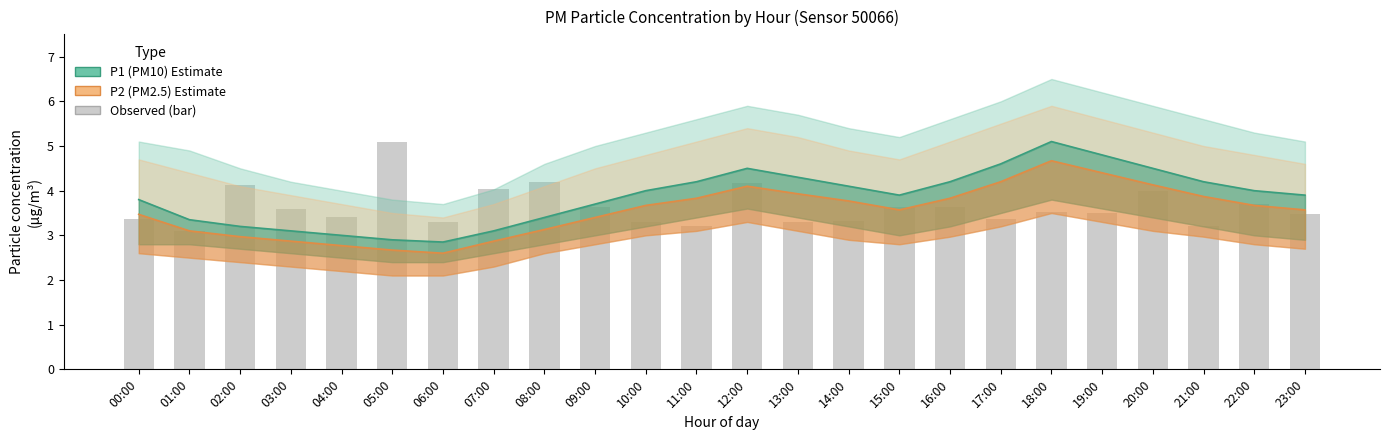

At which label does P1 (PM10) first exceed 4?

11:00